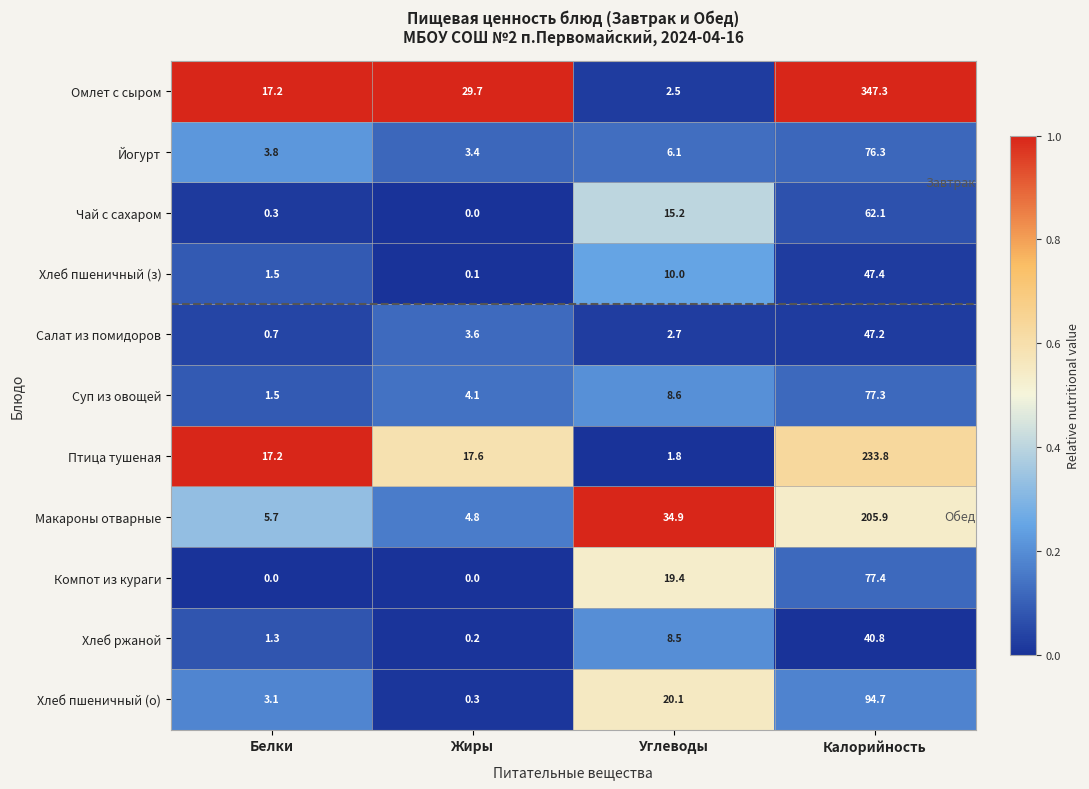

The value of Салат из помидоров at Углеводы is 4.3. True or false?

False